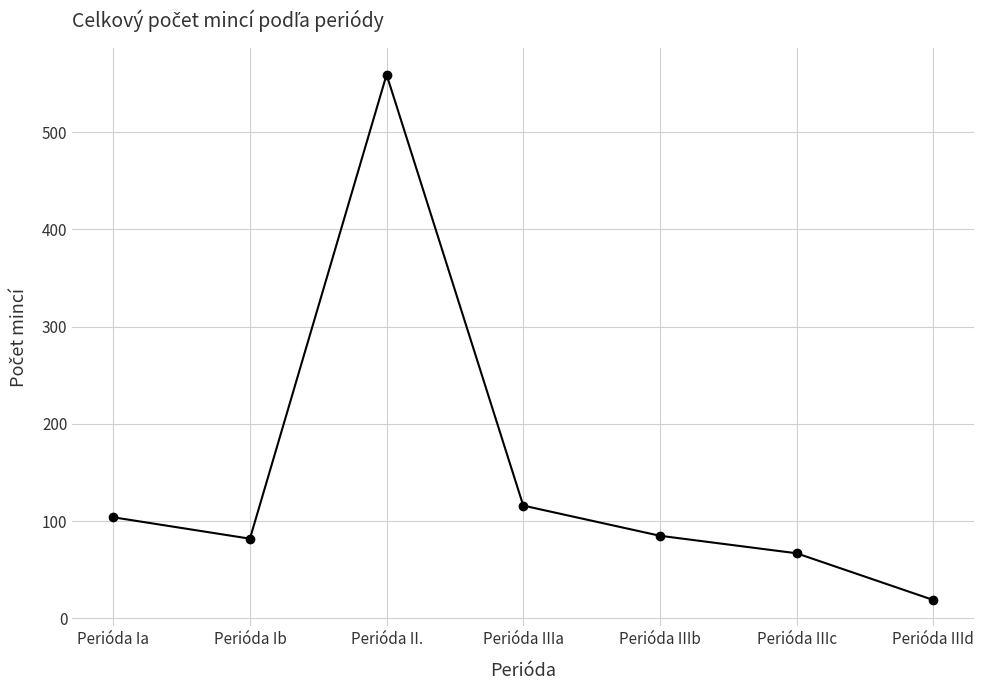

True or false: the data shows 82 at Perióda Ib.

True